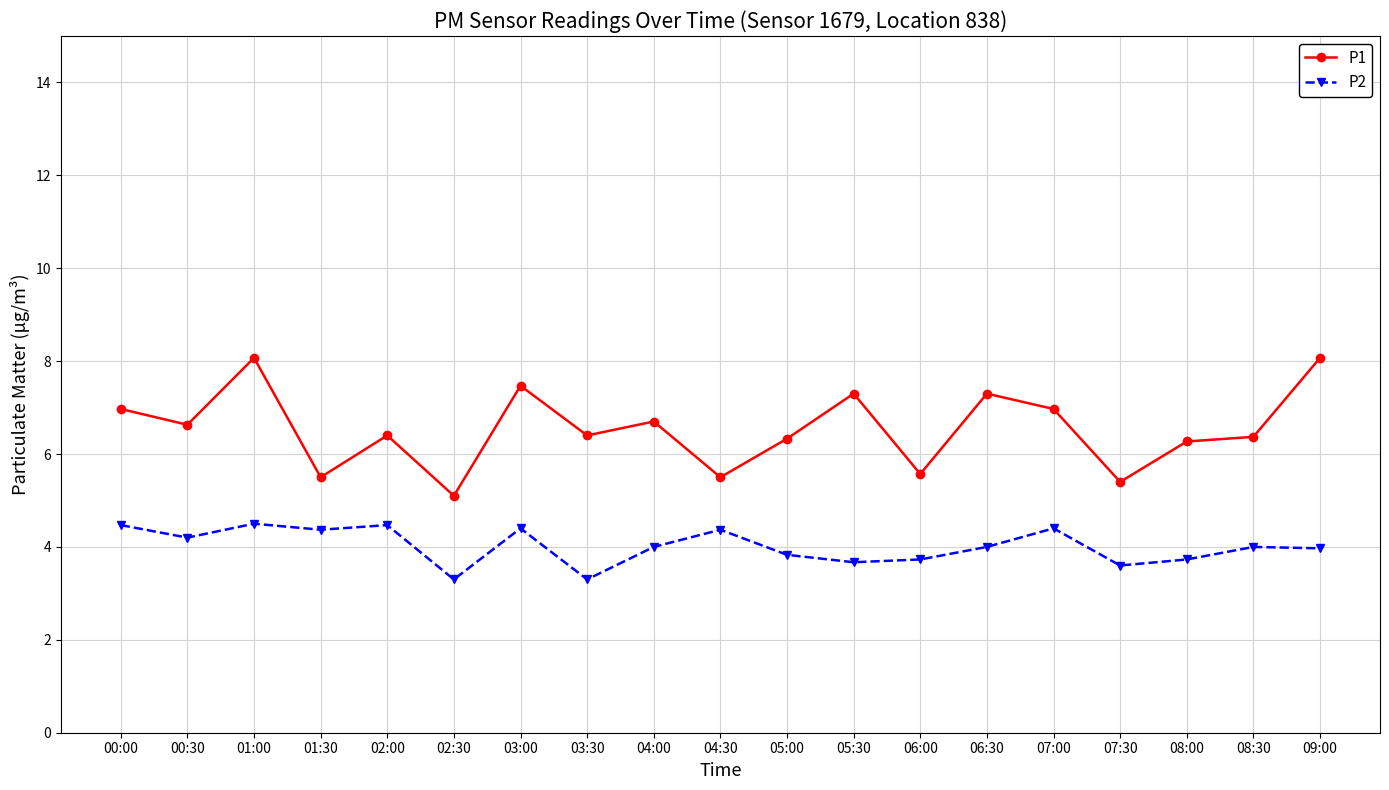

What is the spread (max minus min) of values at 02:00?

1.9